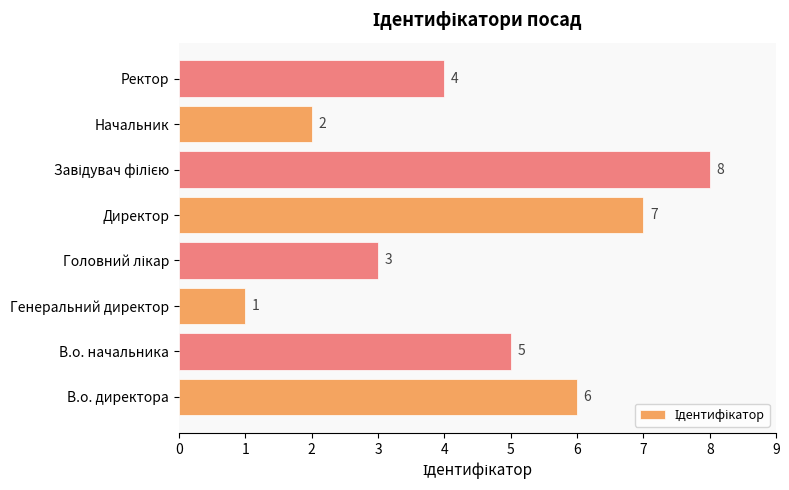

Reading bottom to top, transcribe all the data shown in this chart.

6	5	1	3	7	8	2	4